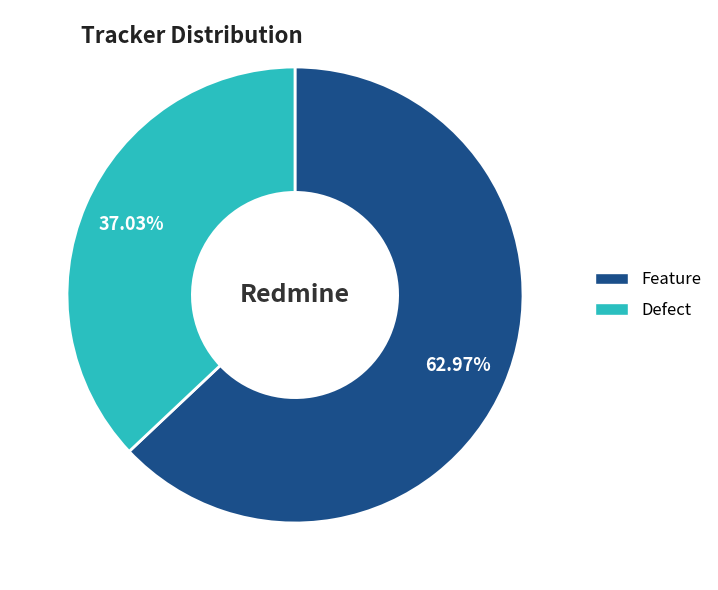

Is there a majority slice in this chart?

Yes